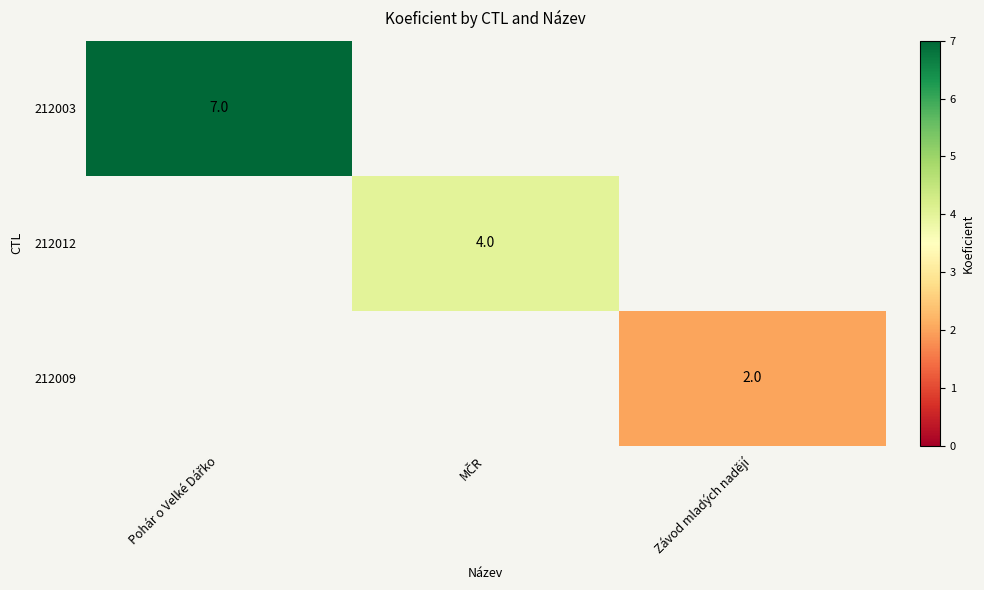

Is it true that 212009 equals 1 at Závod mladých nadějí?

False